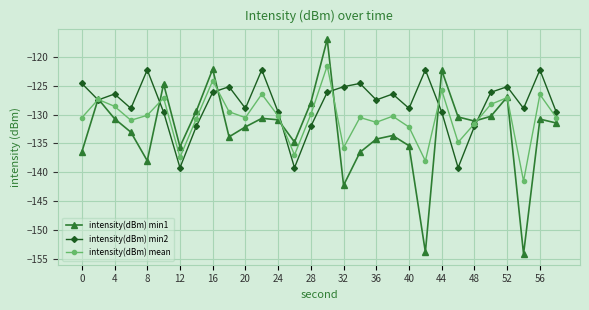

Rank the series by their average value, from highest to lowest.

intensity(dBm) min2, intensity(dBm) mean, intensity(dBm) min1